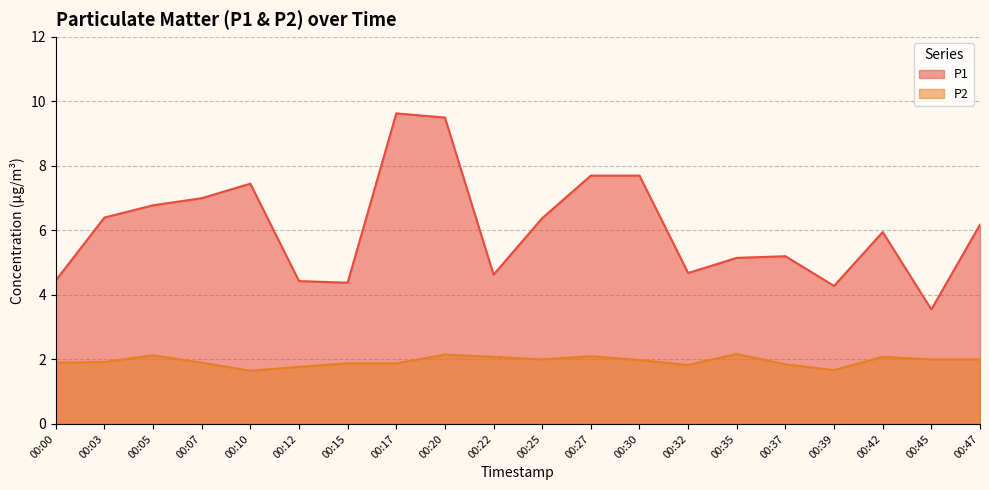

Between 00:17 and 00:39, which series saw the biggest shift?

P1